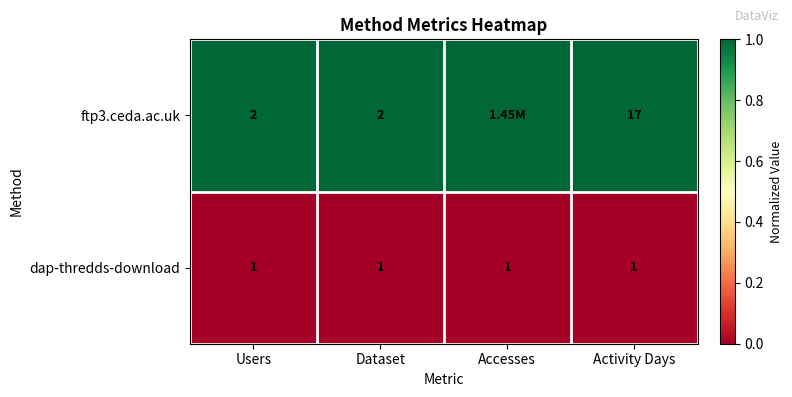

Rank the series at Users from lowest to highest value.

dap-thredds-download, ftp3.ceda.ac.uk